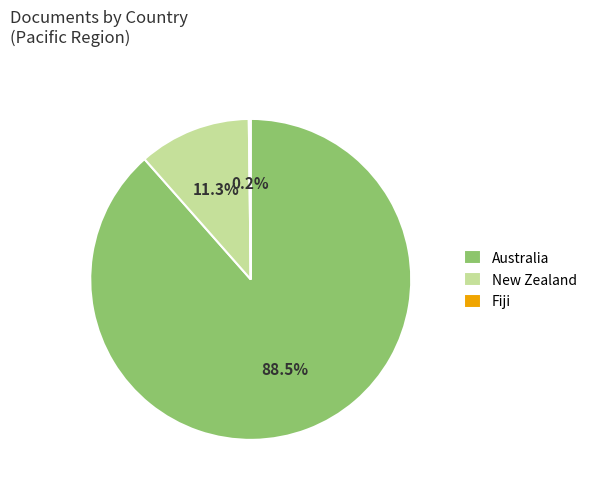

Which category has the biggest portion of the pie?

Australia